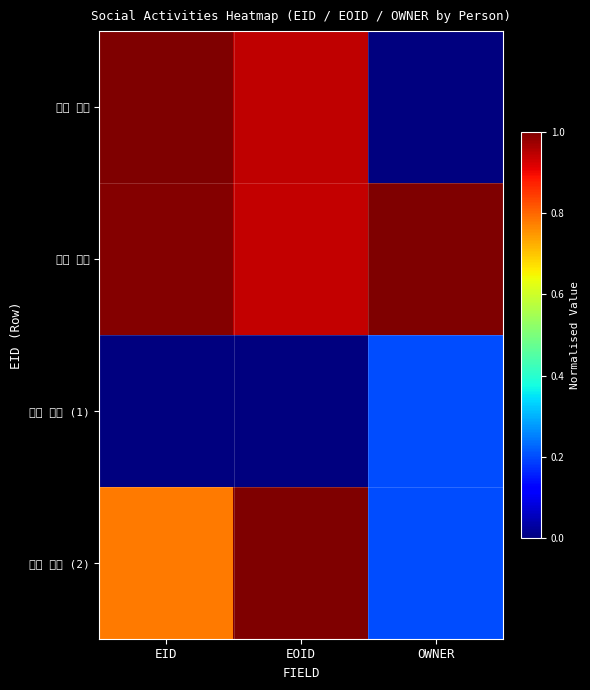

At which category does the chart reach its peak across all series?

EID